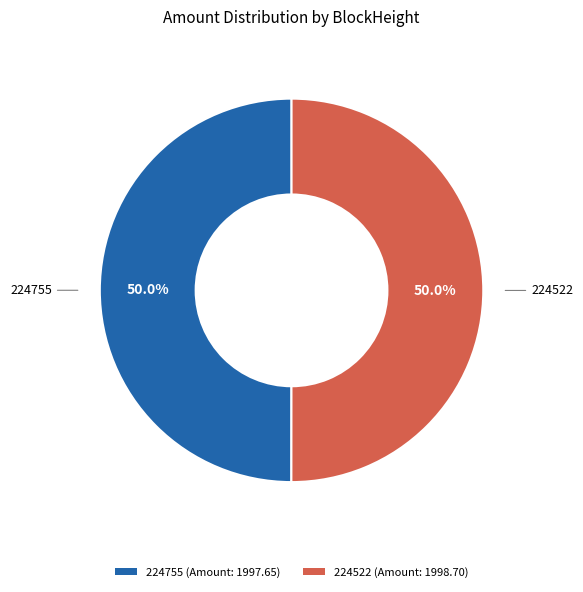

What percentage do 224755 (Amount: 1997.65) and 224522 (Amount: 1998.70) together represent?

100.0%